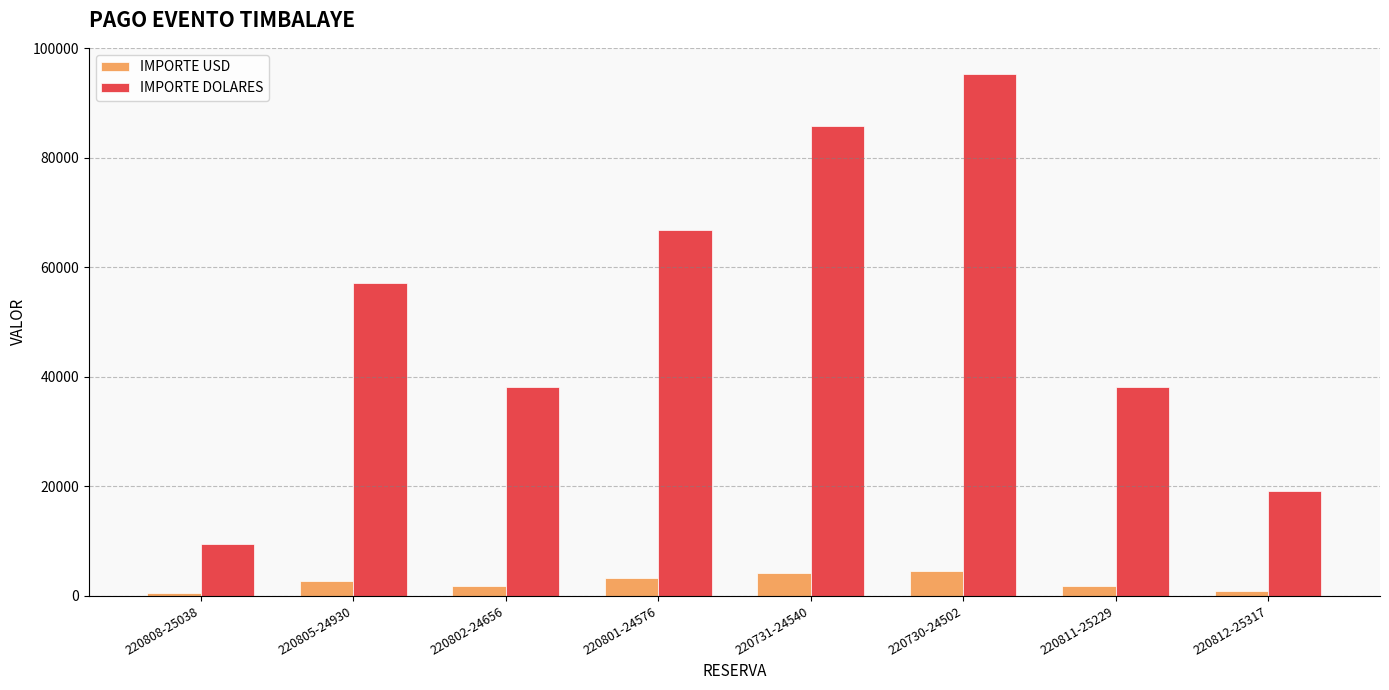

What is the label of the 7th bar from the left?

220811-25229